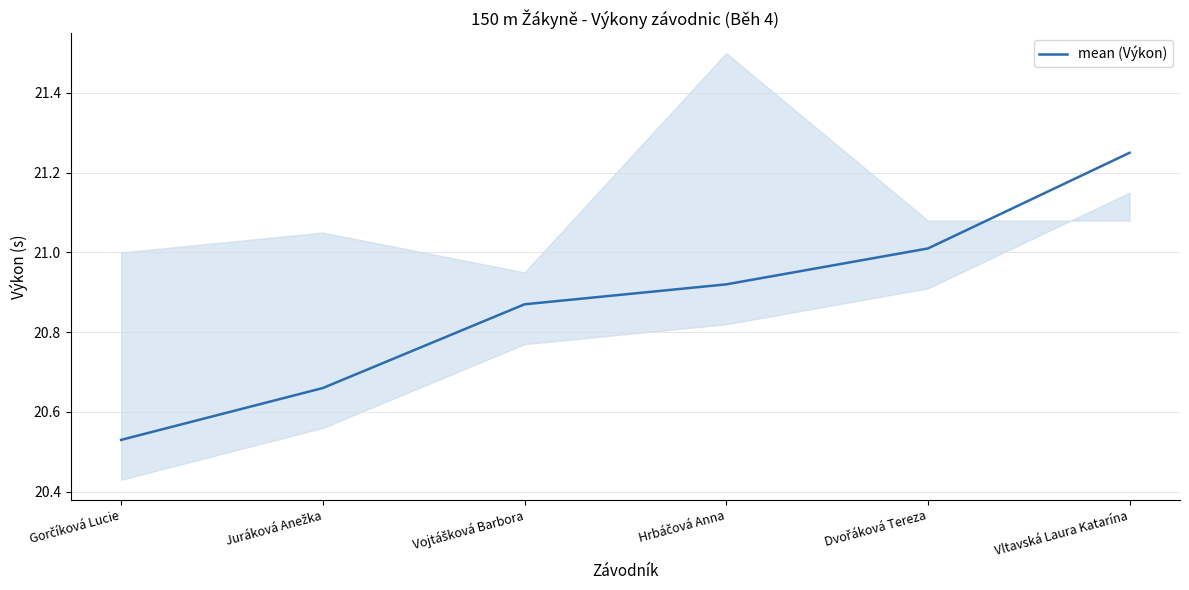

At which label is the value closest to 20?

Gorčíková Lucie